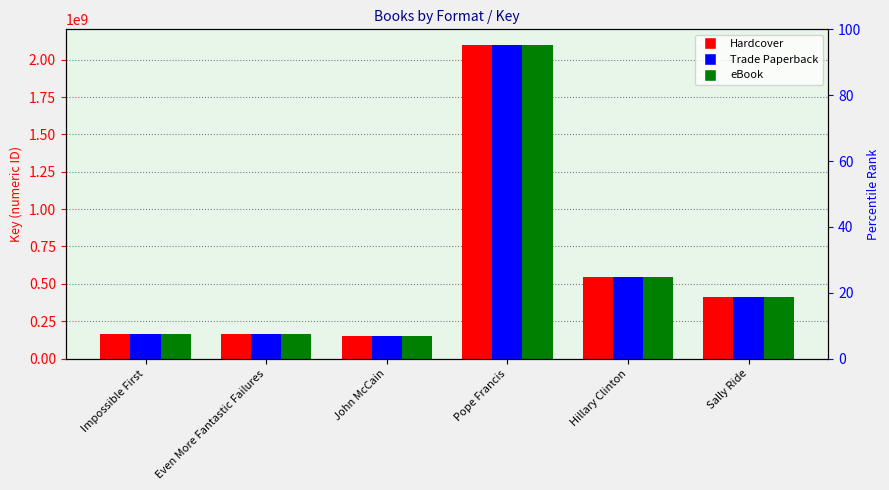

Reading left to right, what are all the values shown in this chart?

Hardcover: 165459043	167119255	152349037	2098435672	546540569	409910492
Trade Paperback: 165459043	167119255	152349037	2098435672	546540569	409910492
eBook: 165459043	167119255	152349037	2098435672	546540569	409910492